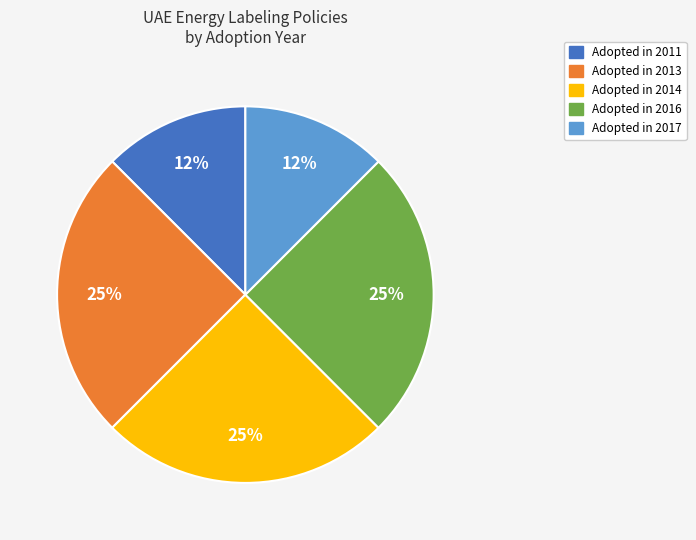

To the nearest percent, what is the average slice percentage?

20%